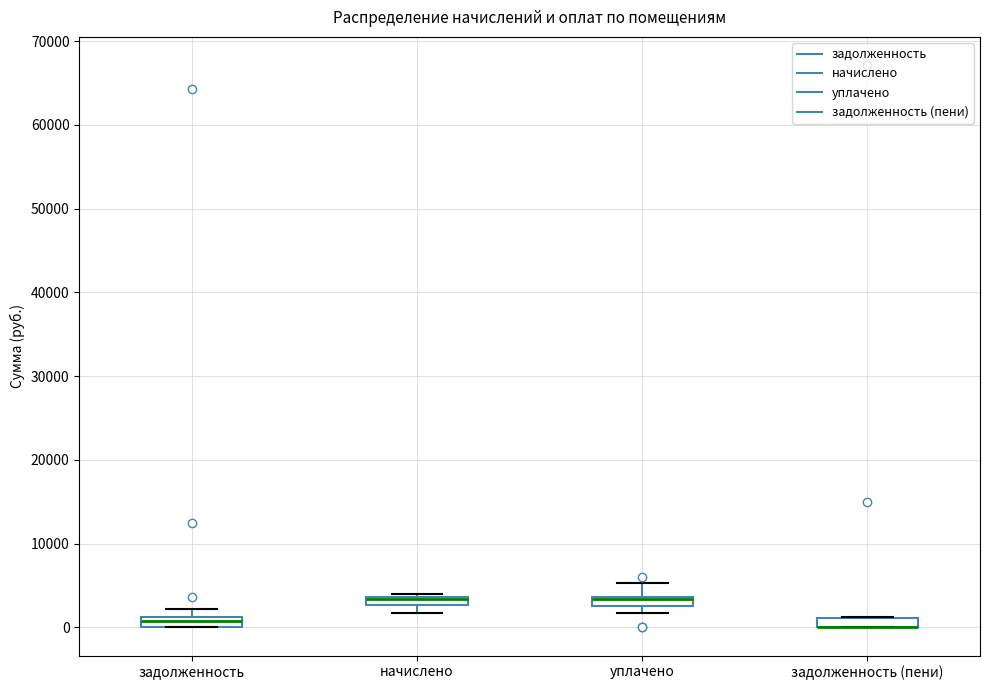

Where is the upper edge of the box for уплачено on the y-axis? The values are not printed on the chart, so give them approximately, as read against the axis.

4000